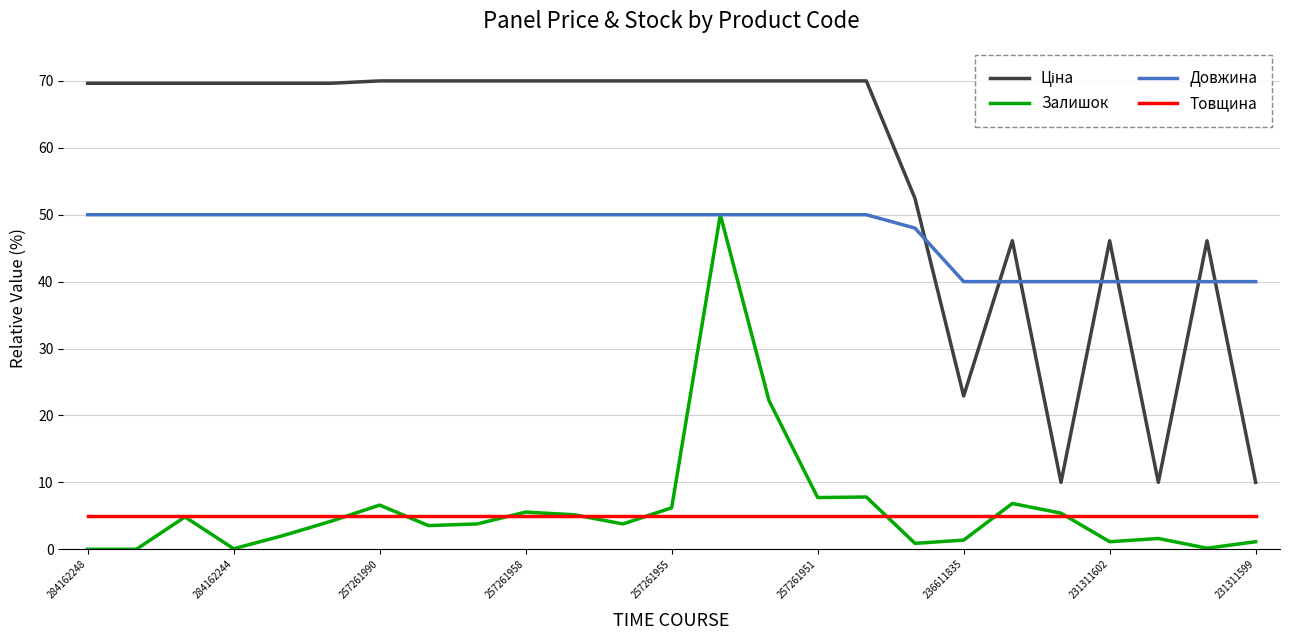

What is the highest value of the Довжина series?

50.0